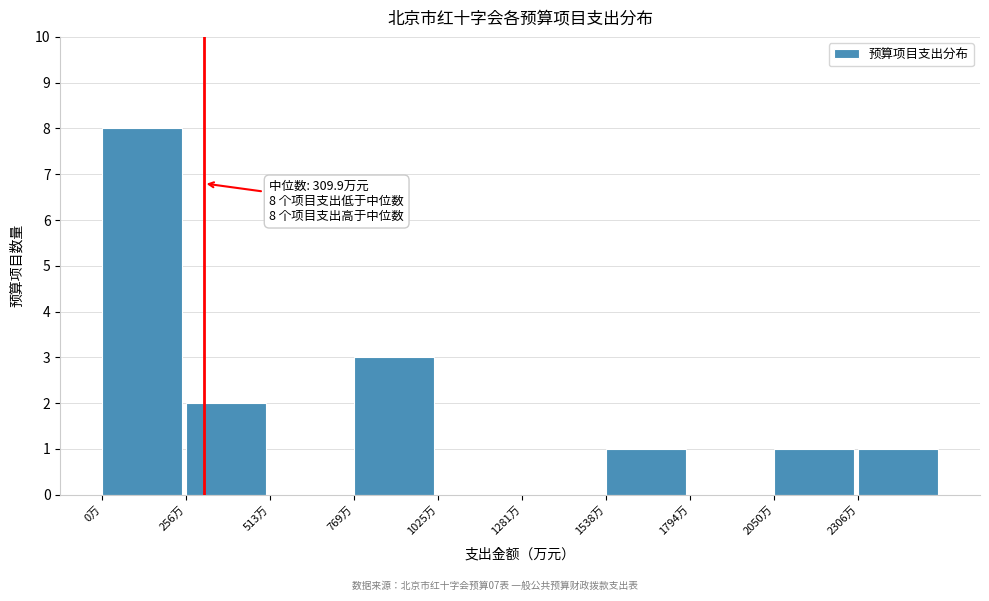

Over which range of the x-axis is the bar tallest?

0 to 250